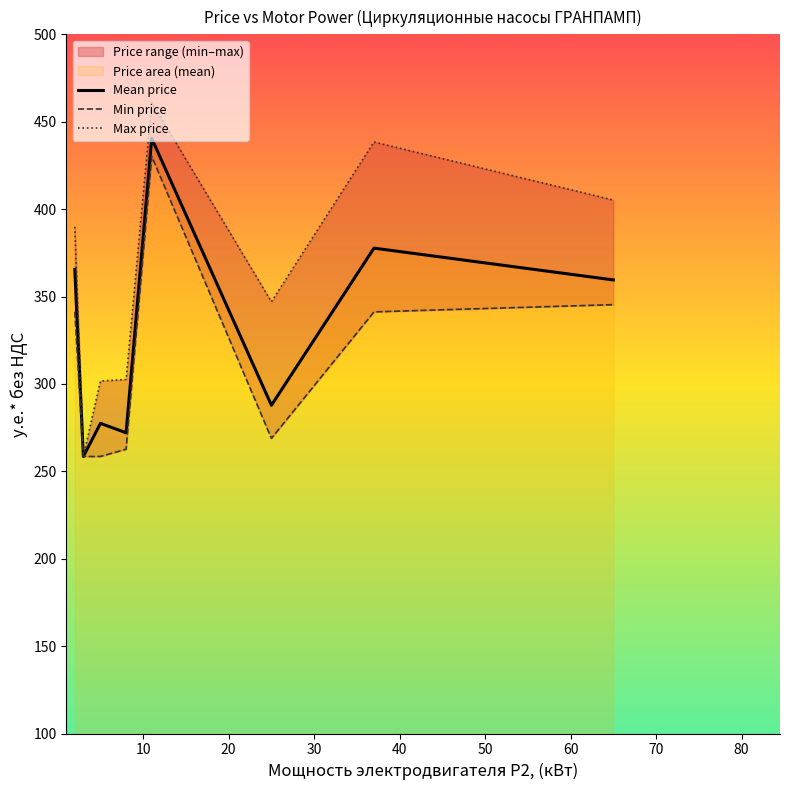

What is the highest value of the Mean price series?

440.4